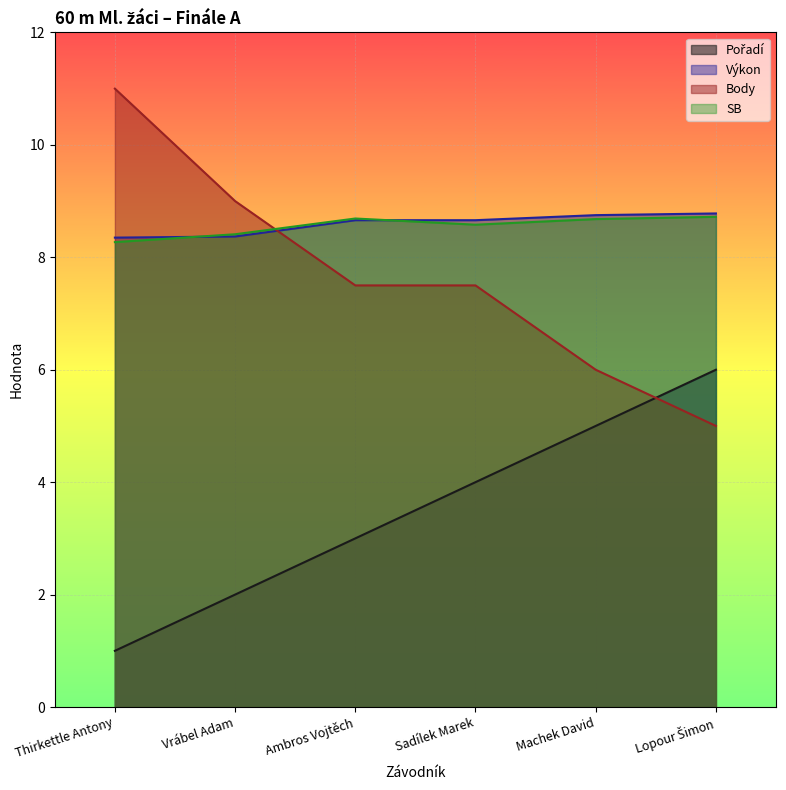

Which label corresponds to the smallest value in the chart?

Thirkettle Antony